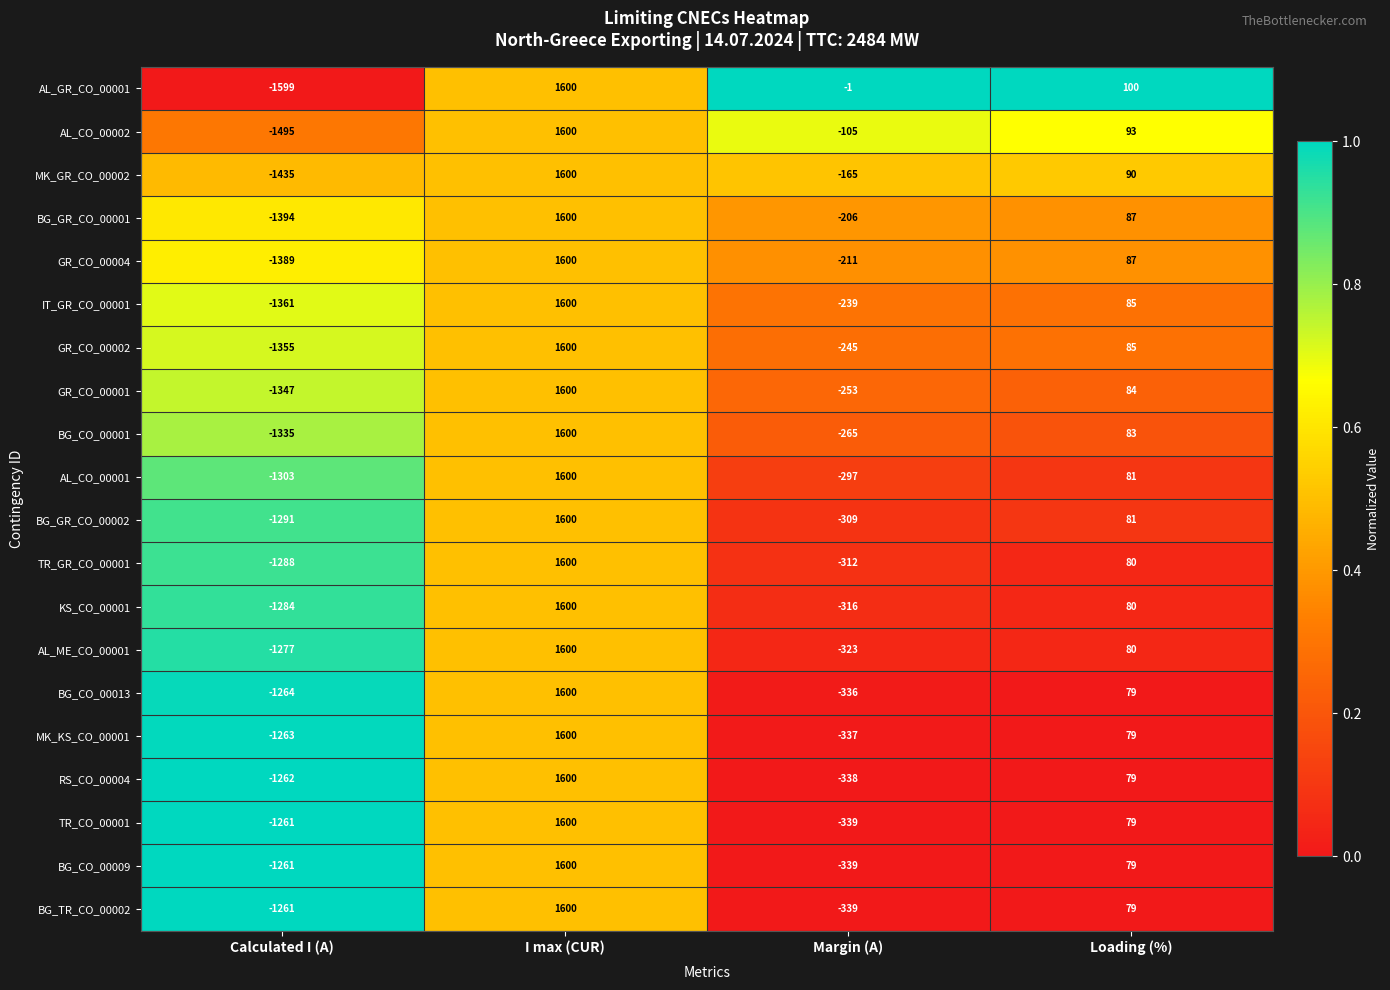

What is the total value across all series at I max (CUR)?

32000